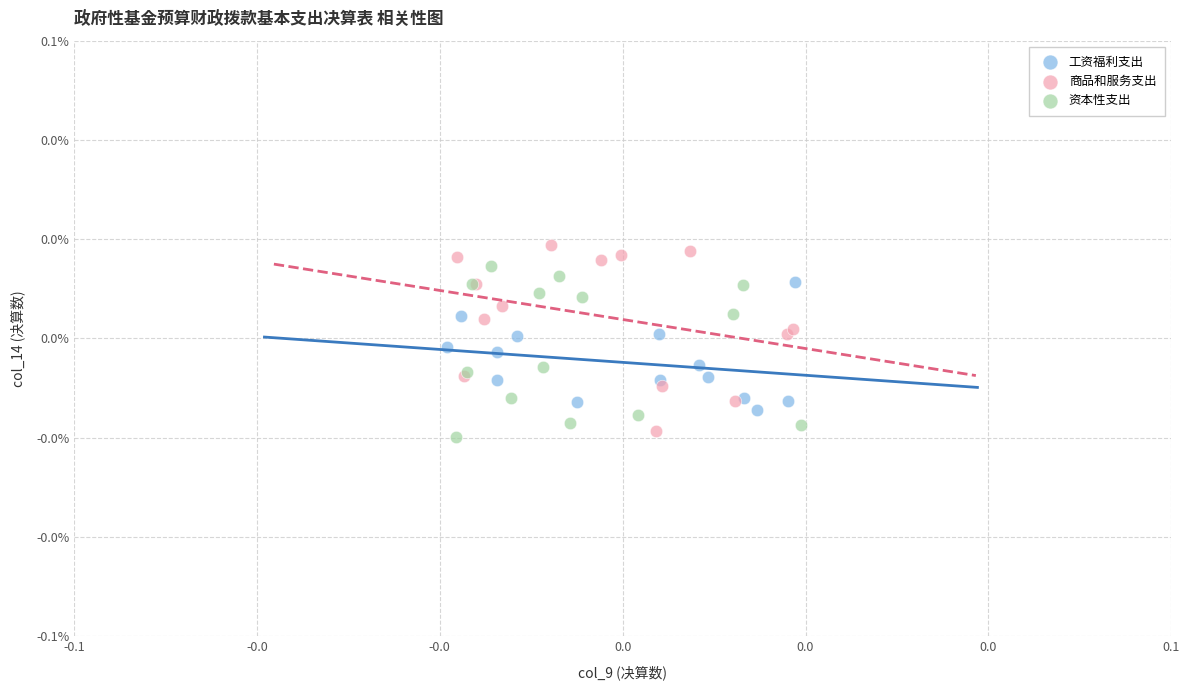

What are all the series names shown in the legend?

工资福利支出, 商品和服务支出, 资本性支出